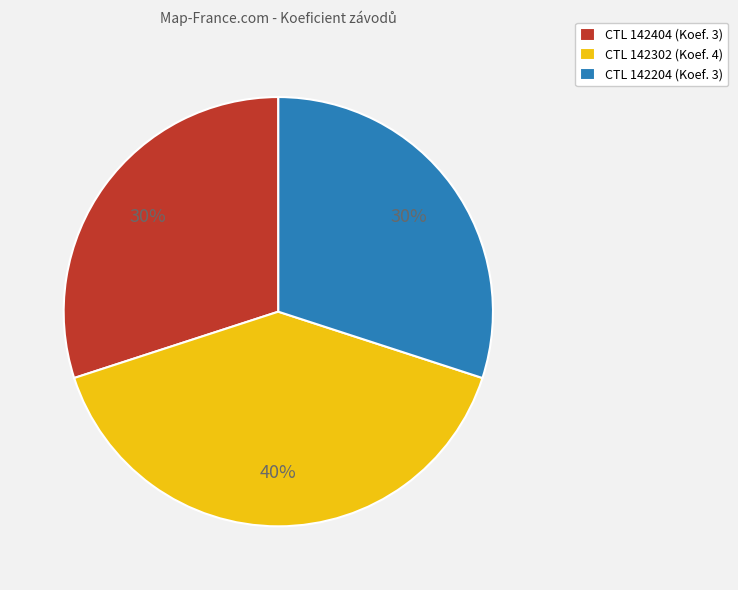

What is the ratio of the value at CTL 142204 (Koef. 3) to the value at CTL 142404 (Koef. 3)?

1.0